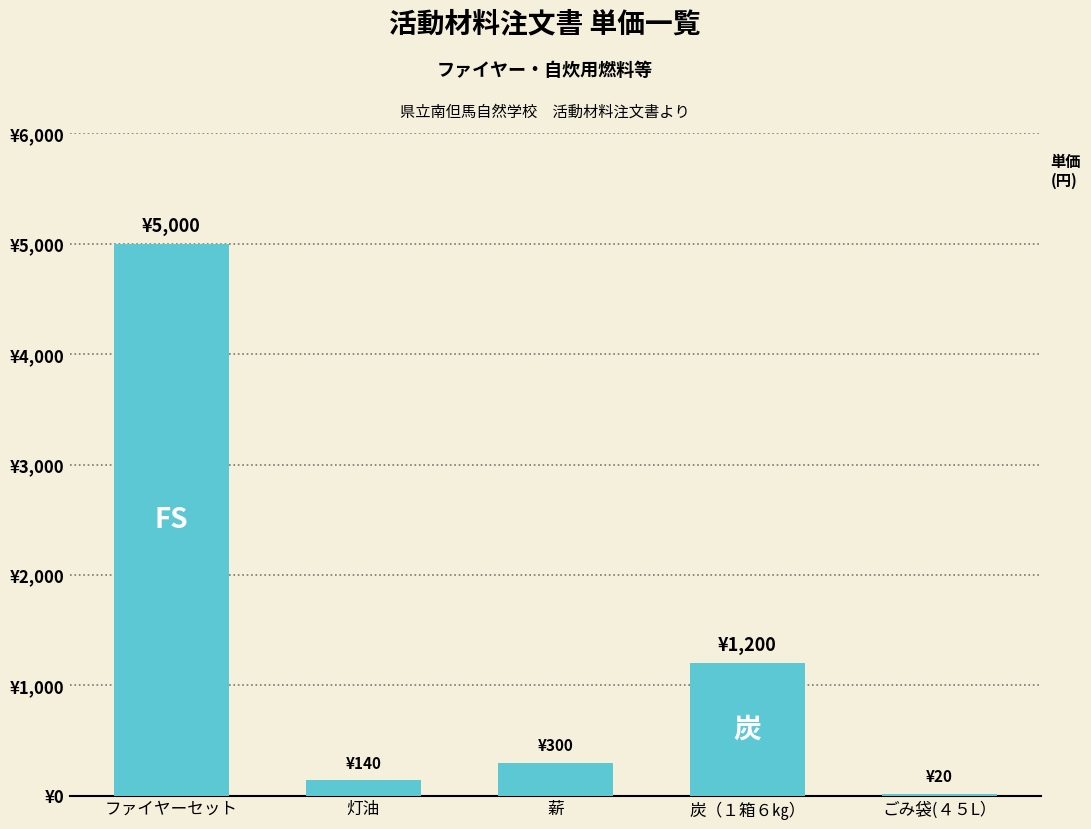

Are the bars horizontal?

No